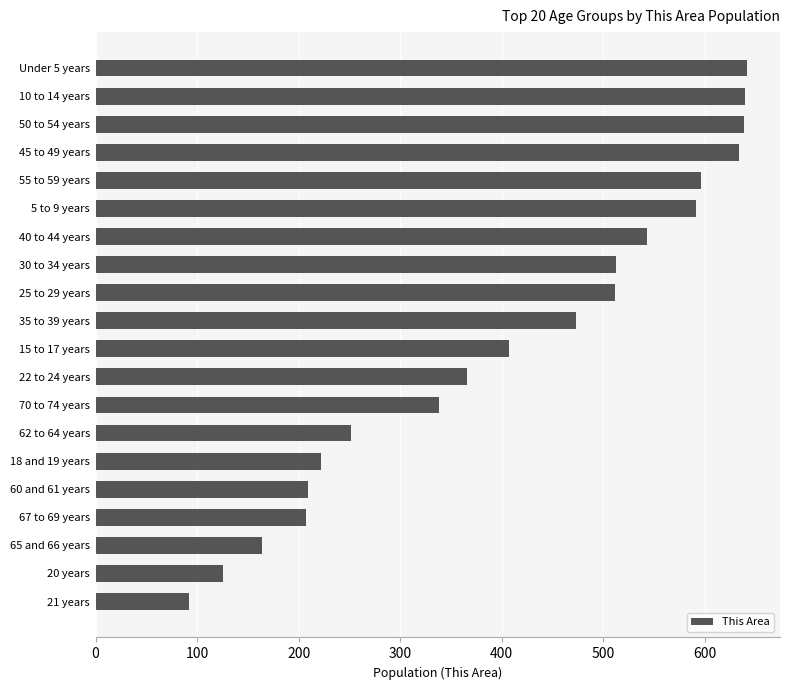

The chart shows a value of 1053 at 50 to 54 years. True or false?

False